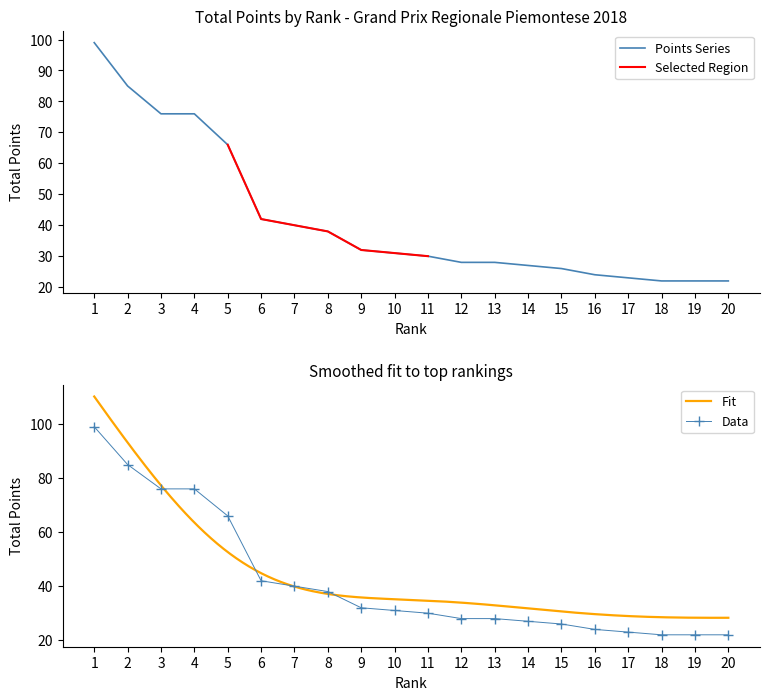

Where is Points Series nearest to the value 60?

5